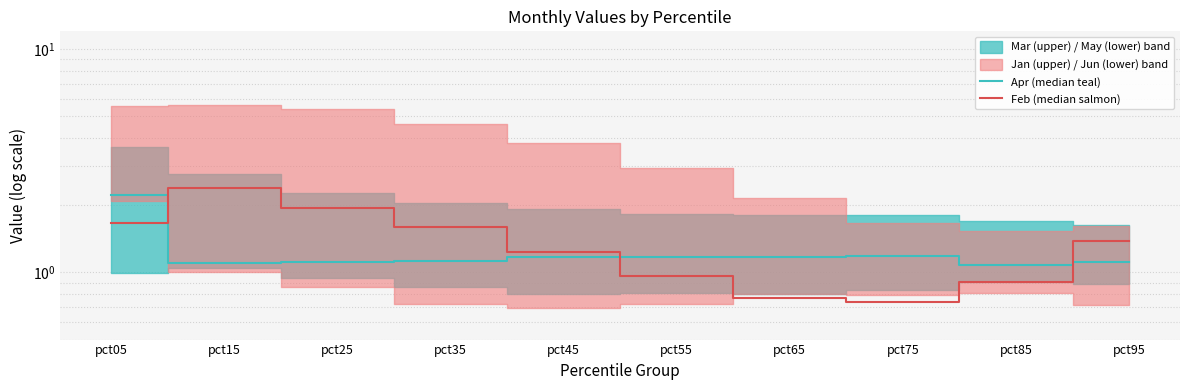

Which series ends up on top after the final intersection of Feb (median salmon) and Apr (median teal)?

Feb (median salmon)